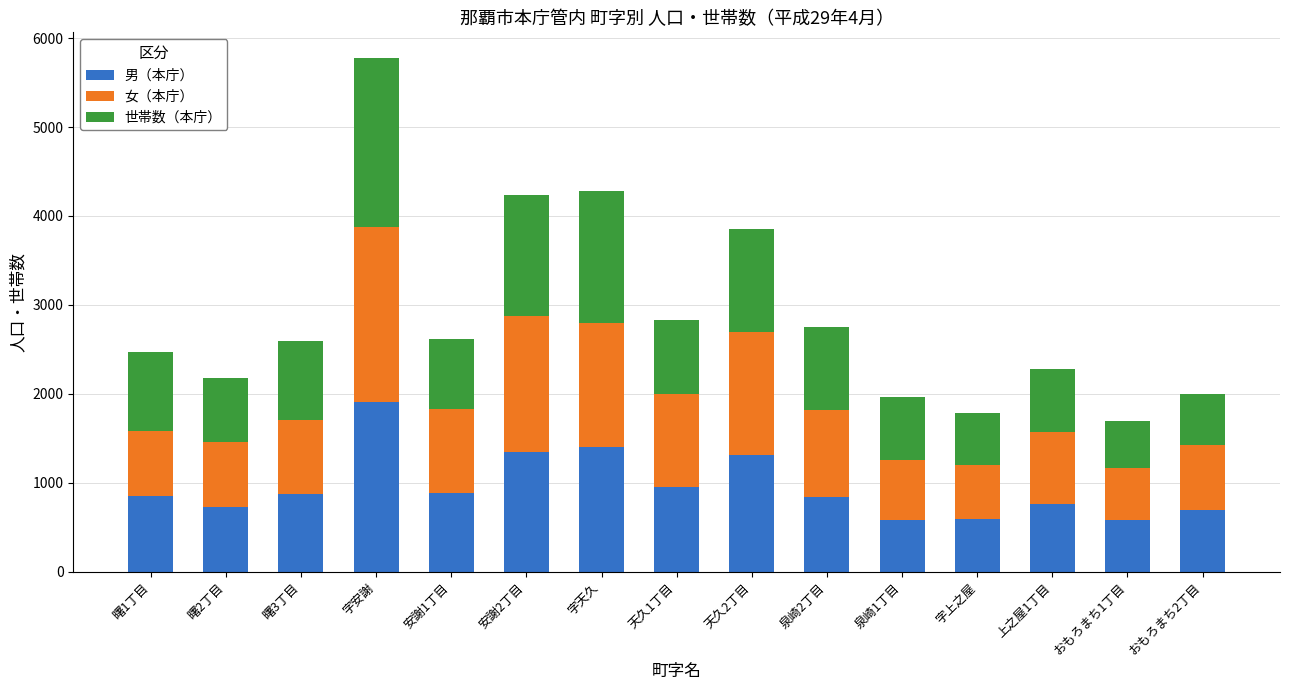

What is the total value across all series at おもろまち1丁目?

1694